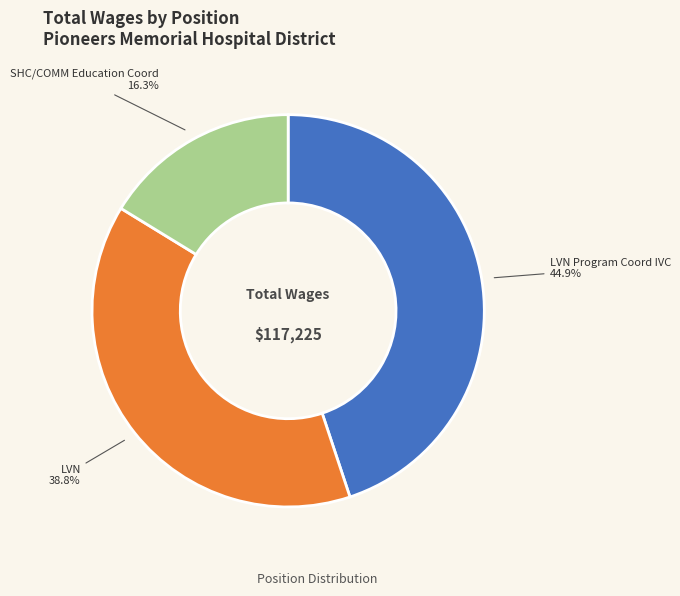

To the nearest percent, what portion does LVN represent?

39%